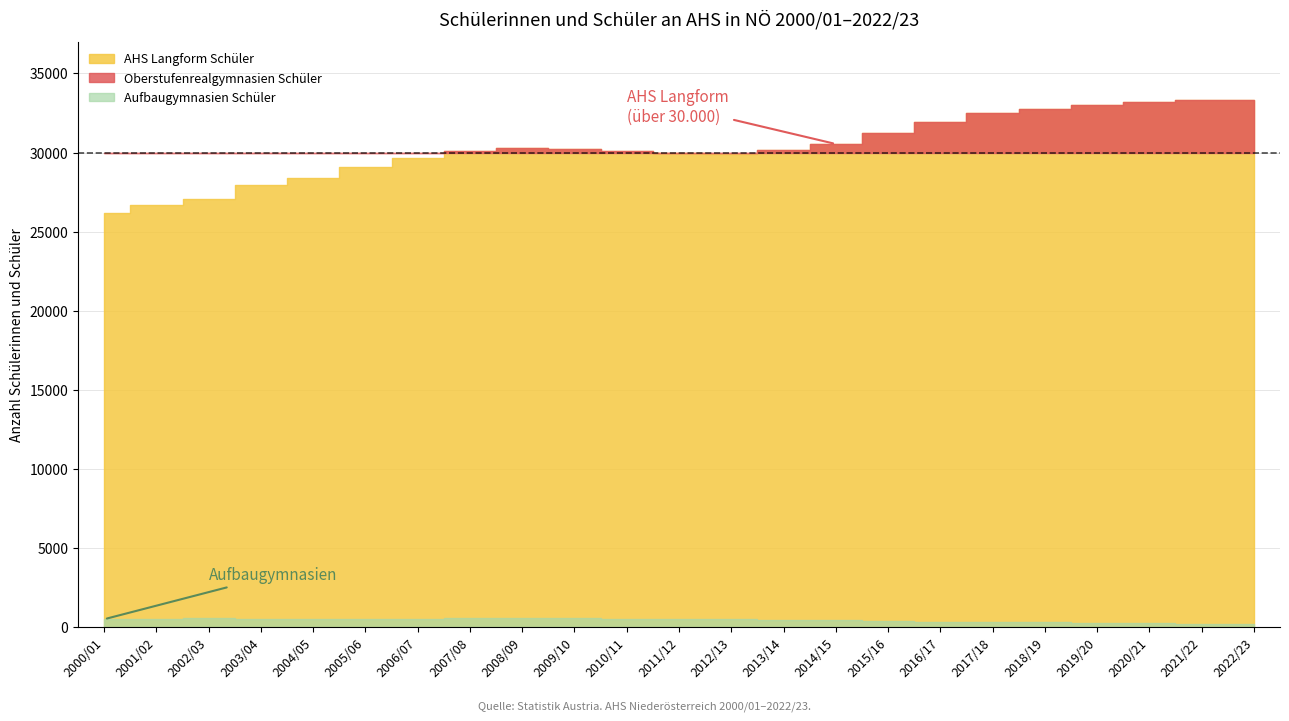

What are all the series names shown in the legend?

AHS Langform Schüler, Oberstufenrealgymnasien Schüler, Aufbaugymnasien Schüler